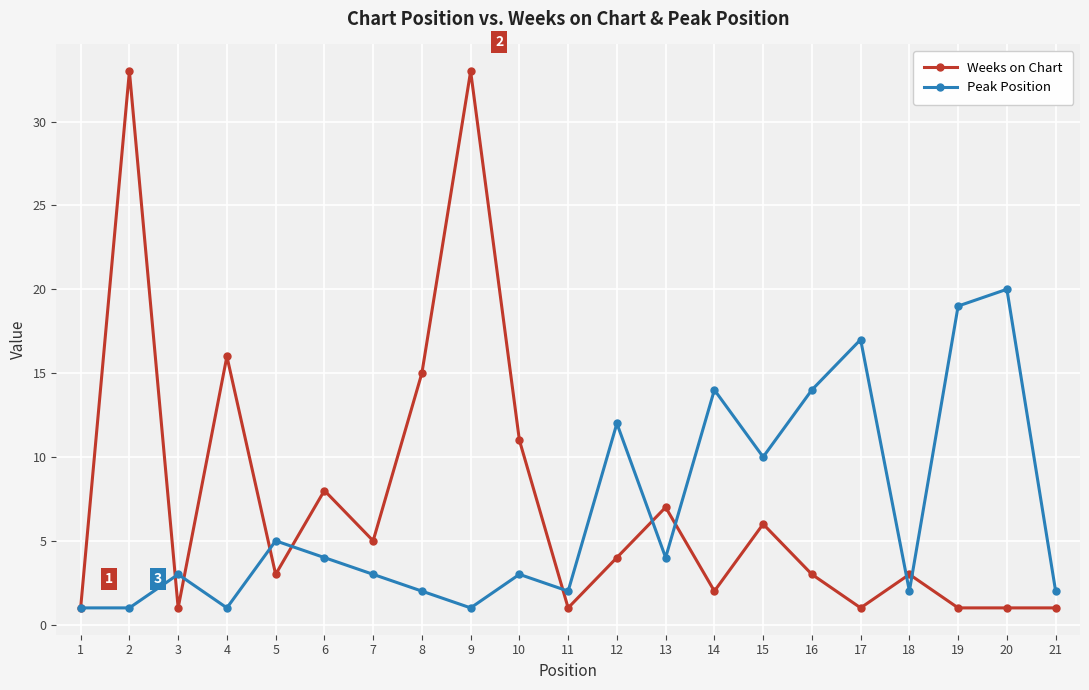

What is the sum of the Weeks on Chart values at 9 and 2?

66